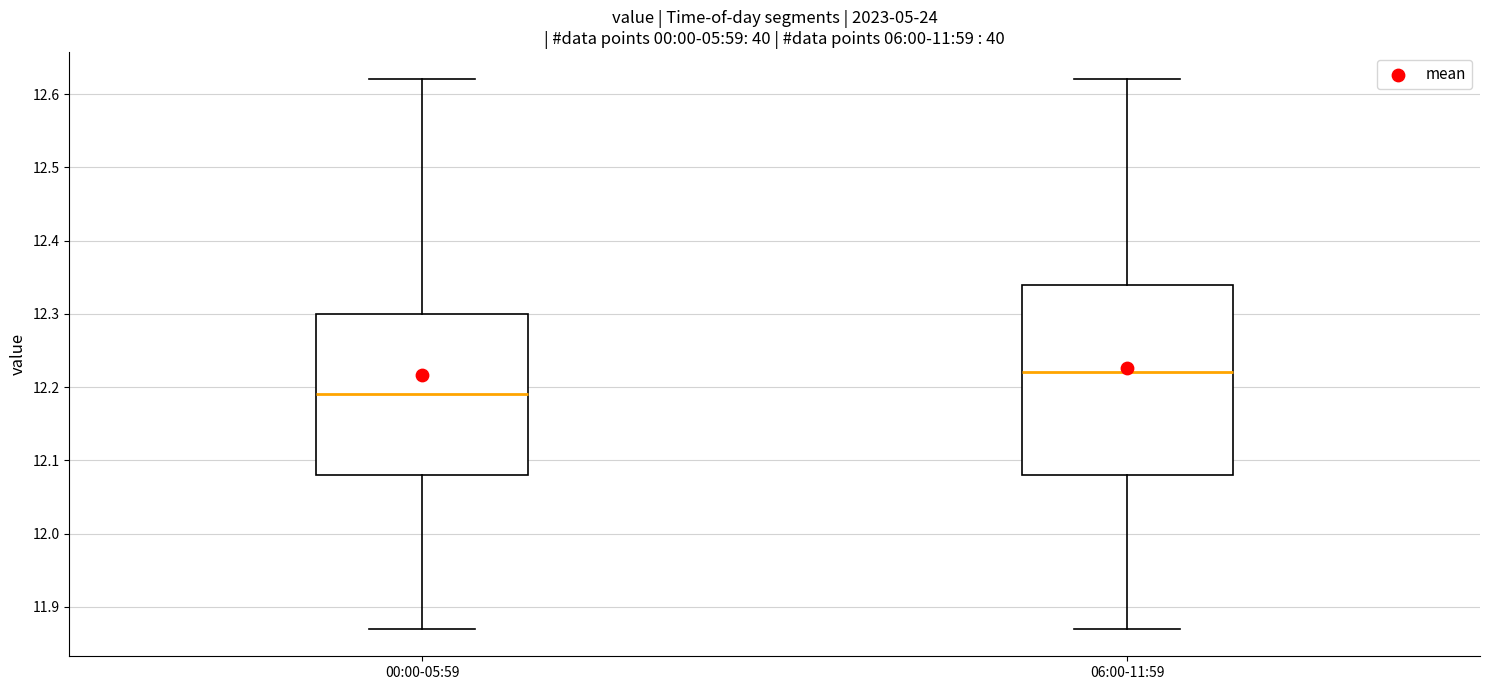

Which box's median line is the lowest?

00:00-05:59